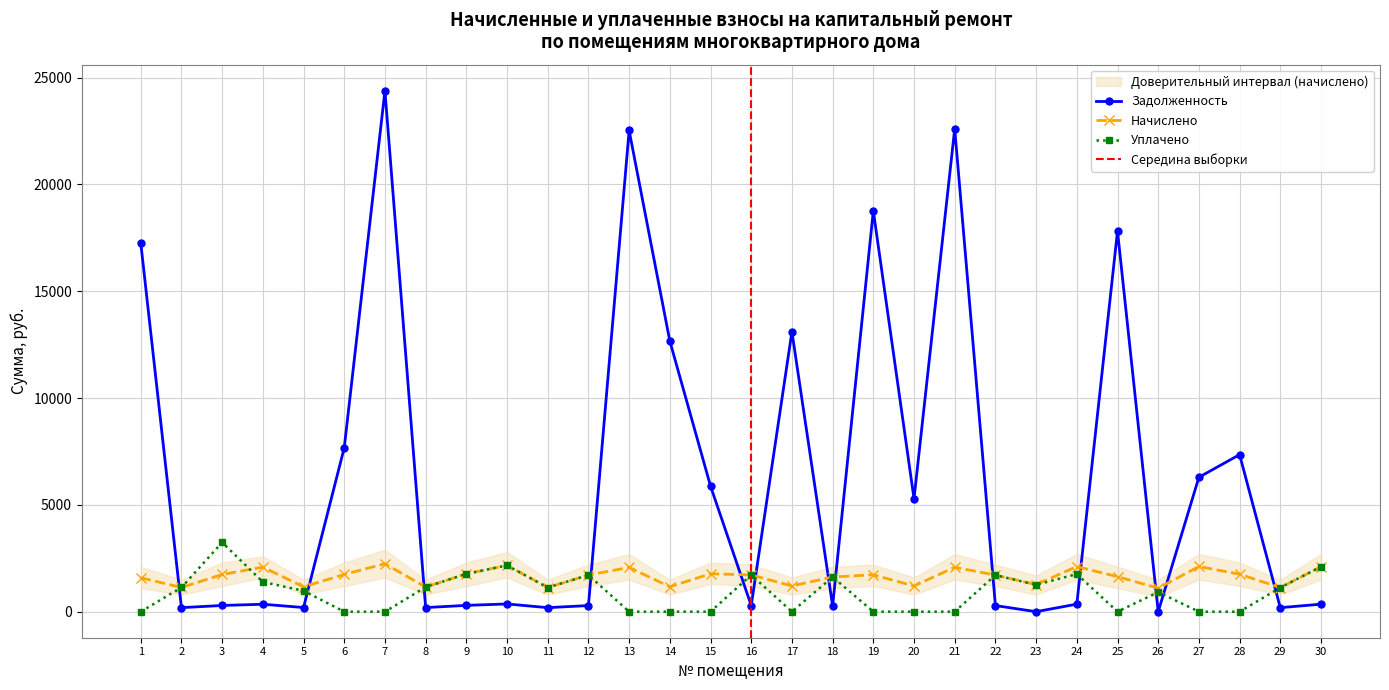

Which series has the widest spread of values?

задолженность (col_1)